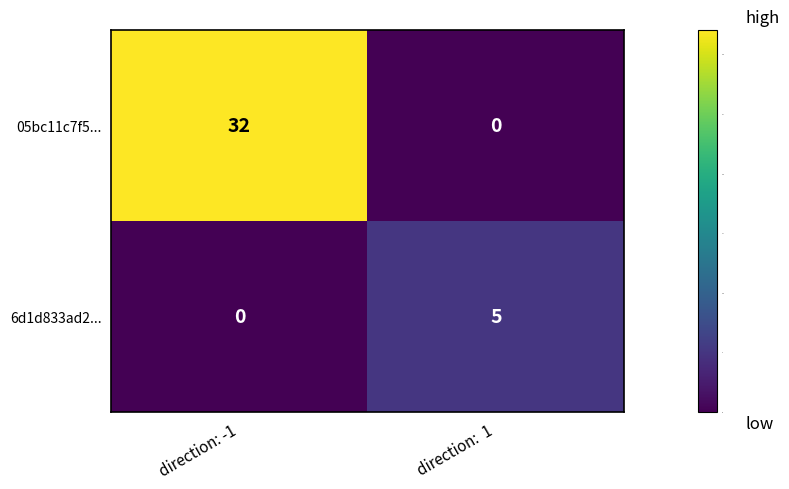

Read the 6d1d833ad2... value at direction:  1.

5